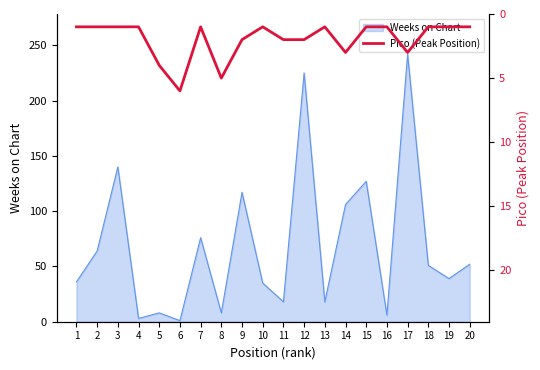

The value at 19 is 2. True or false?

False